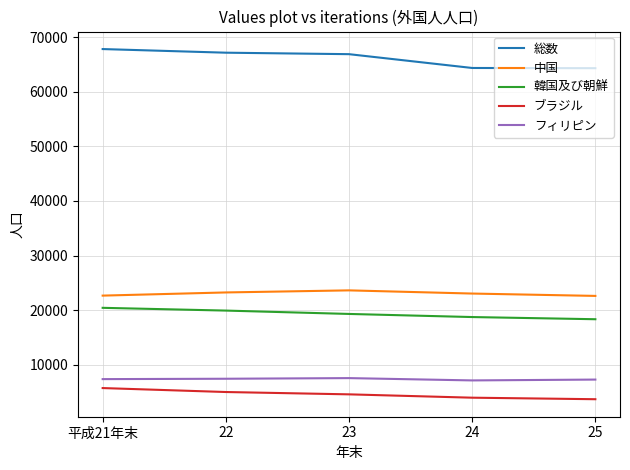

Is the value of 中国 at 23 greater than the value of 総数 at 25?

No